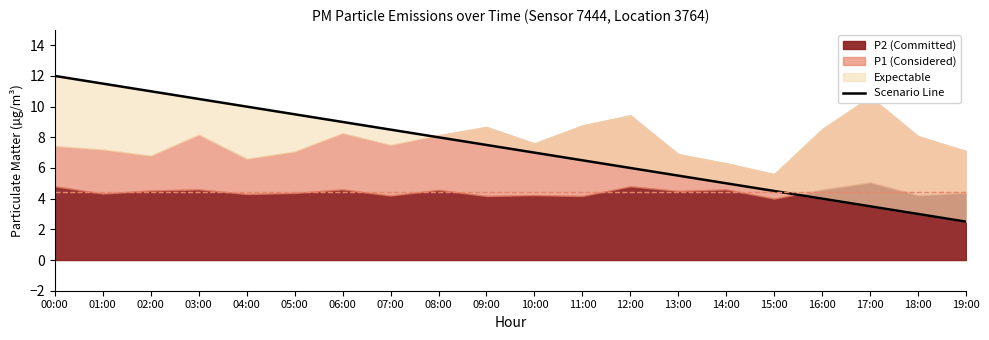

What is the minimum value shown in the chart?

2.5